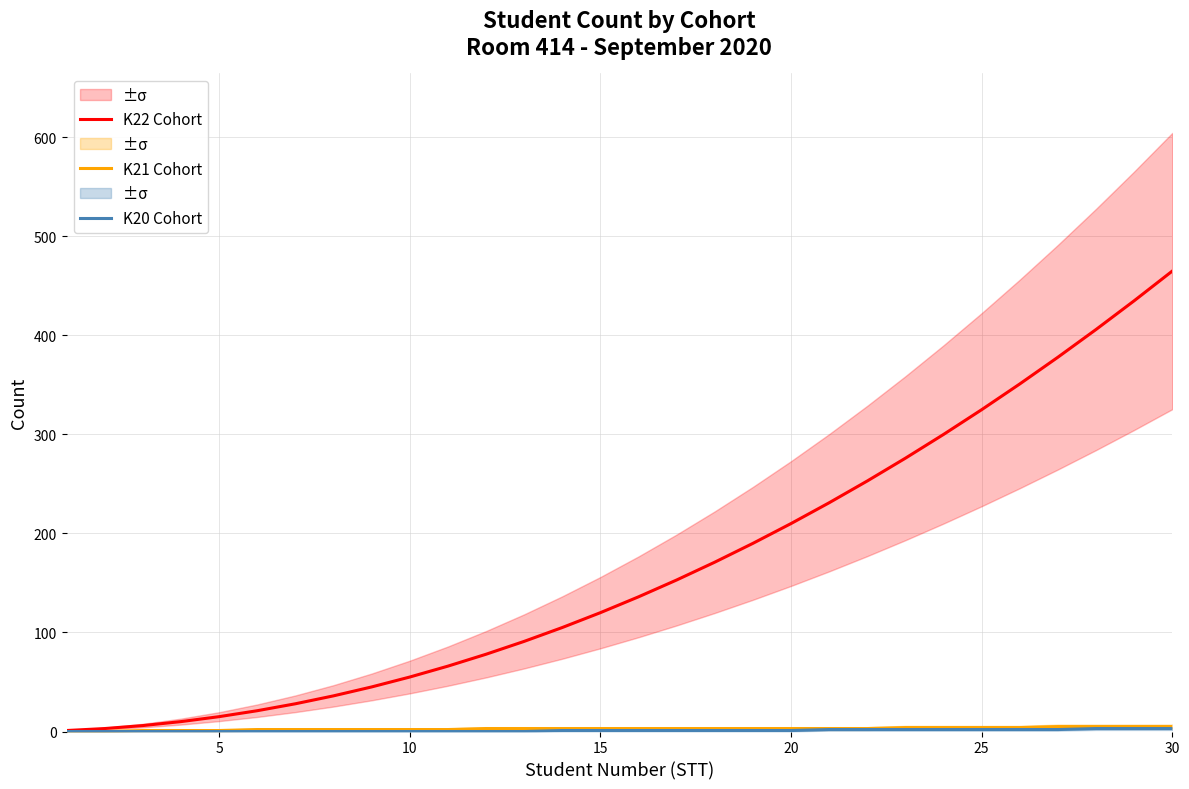

At how many categories does at least one series exceed 116?

16